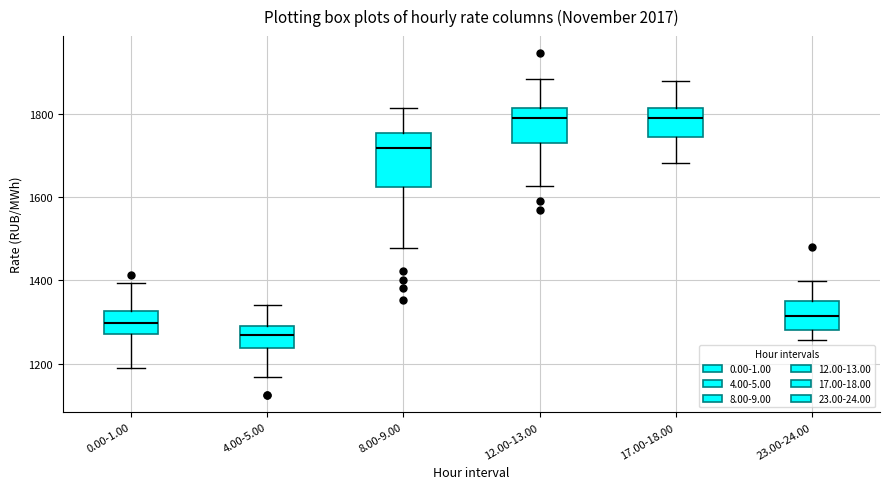

Which box is the tallest, from its lower edge to its upper edge?

8.00-9.00